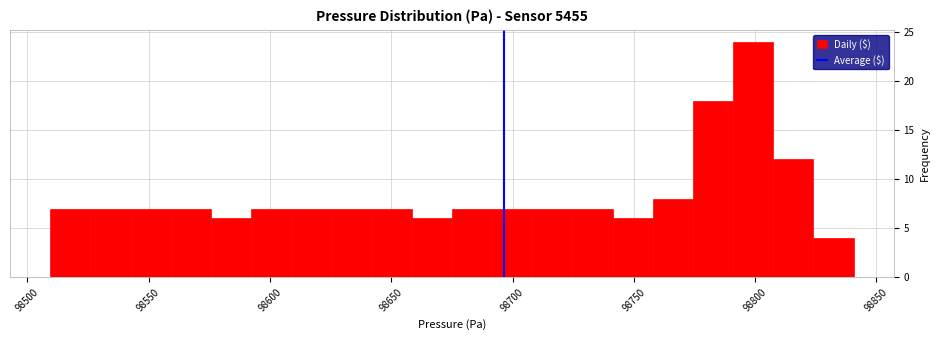

Read against the x-axis, roughly where is the centre of the tallest bar?

98800